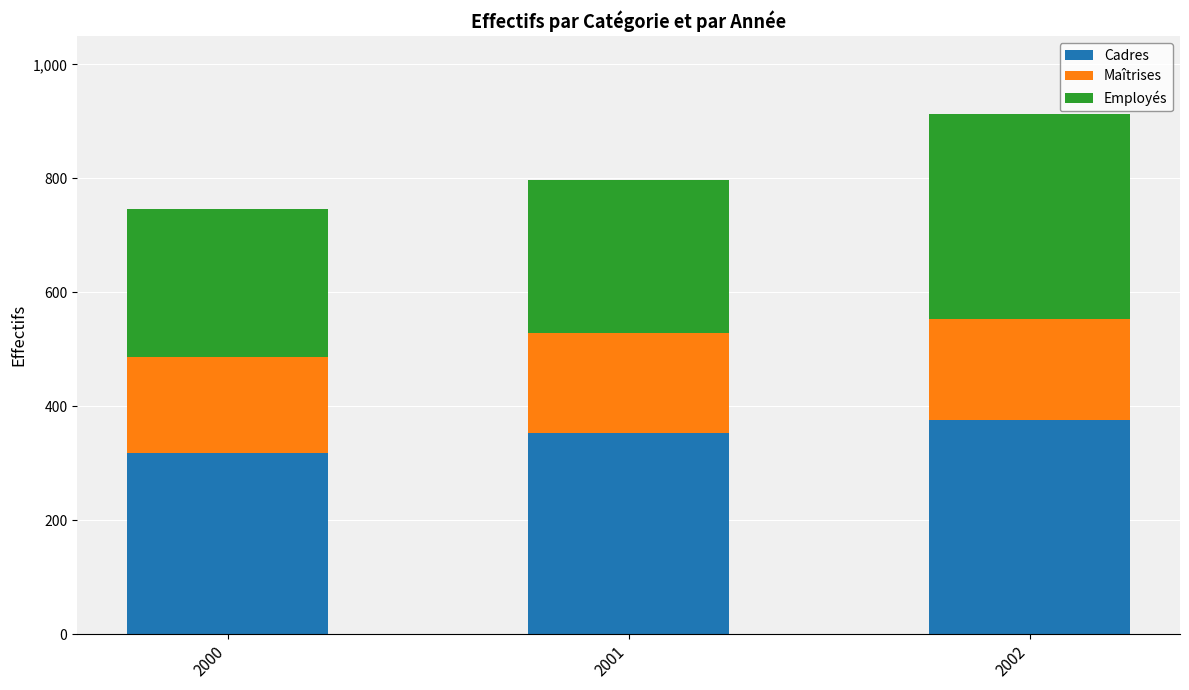

Are the bars grouped side by side (vs. stacked)?

No